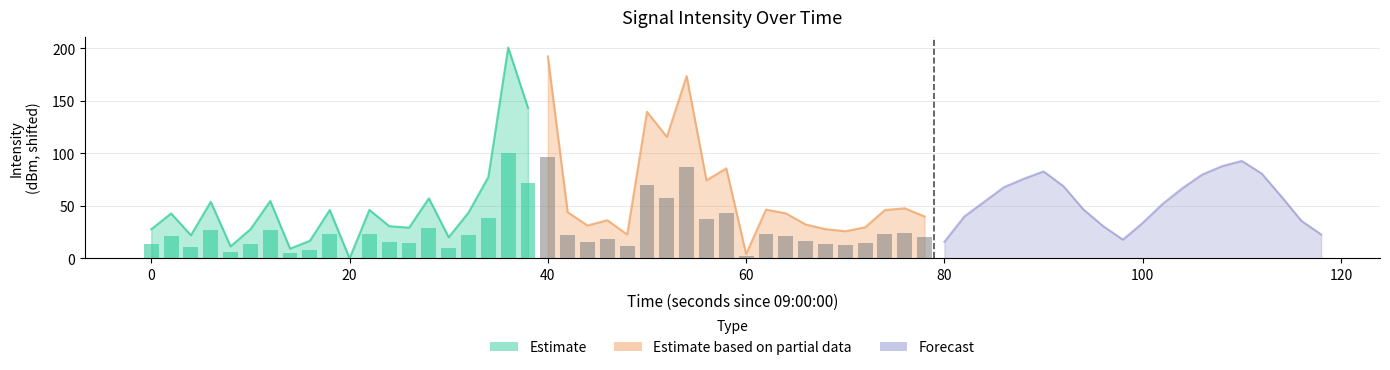

Rank the series by their average value, from lowest to highest.

Estimate, Forecast, Estimate based on partial data